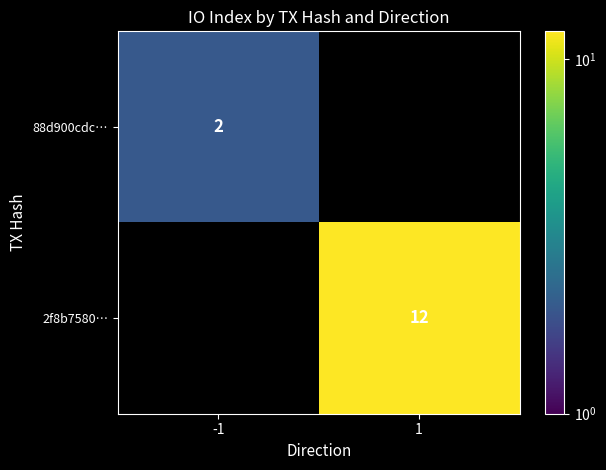

True or false: 2f8b7580… has a value of 12 at 1.

True